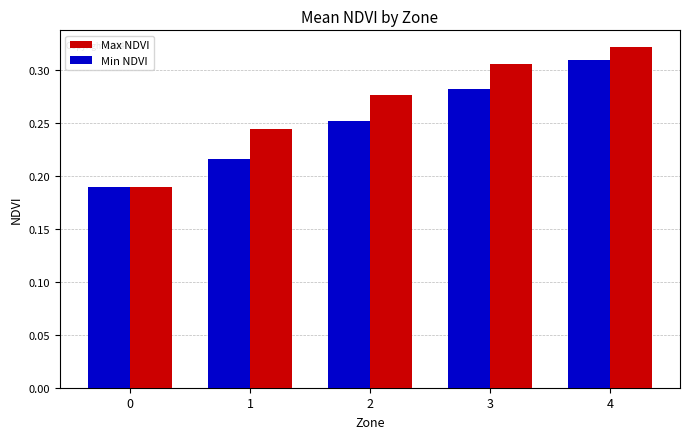

Between 0 and 4, which series saw the biggest shift?

Max NDVI